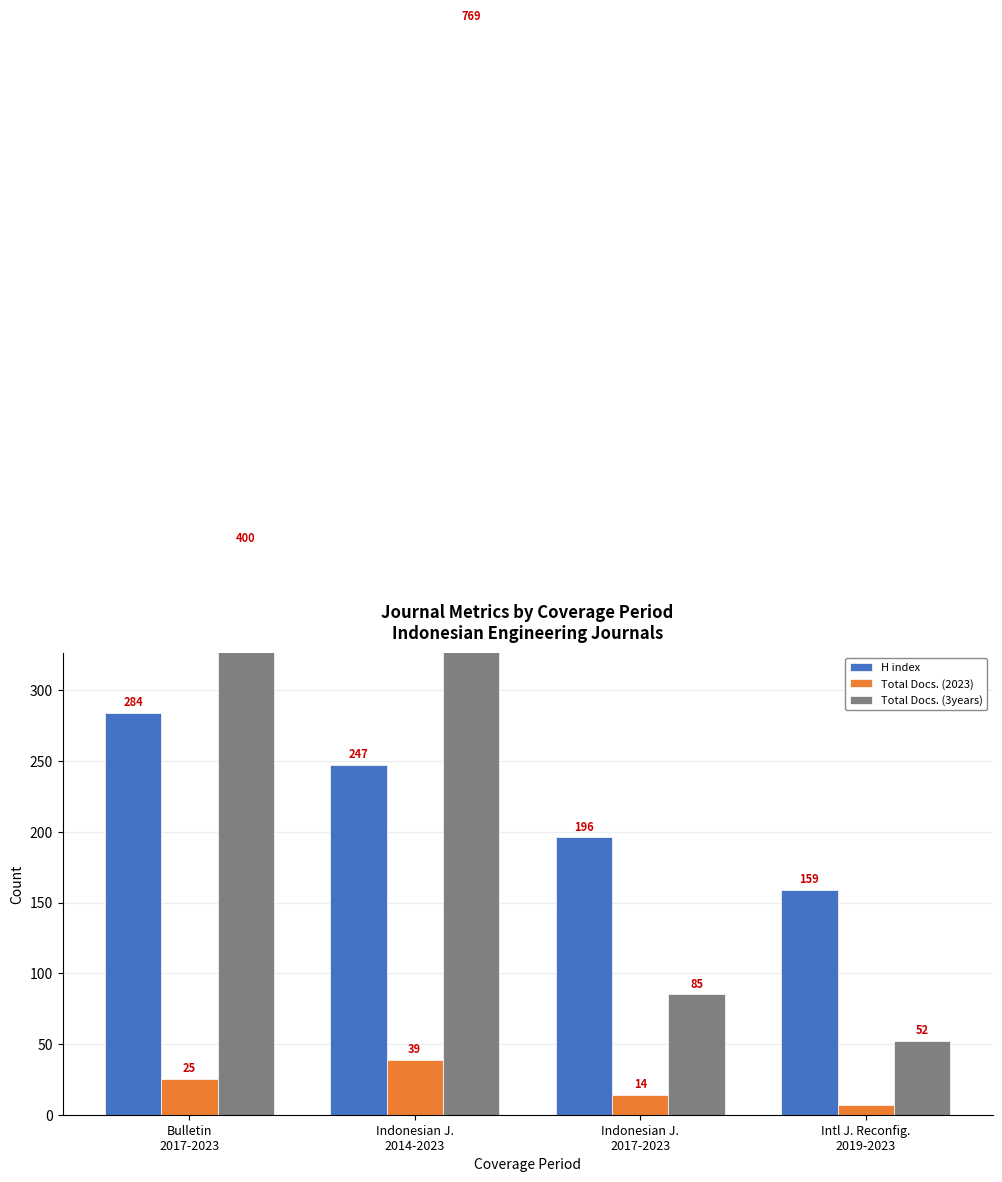

What is the label of the 1st bar from the right?

Intl J. Reconfig.
2019-2023